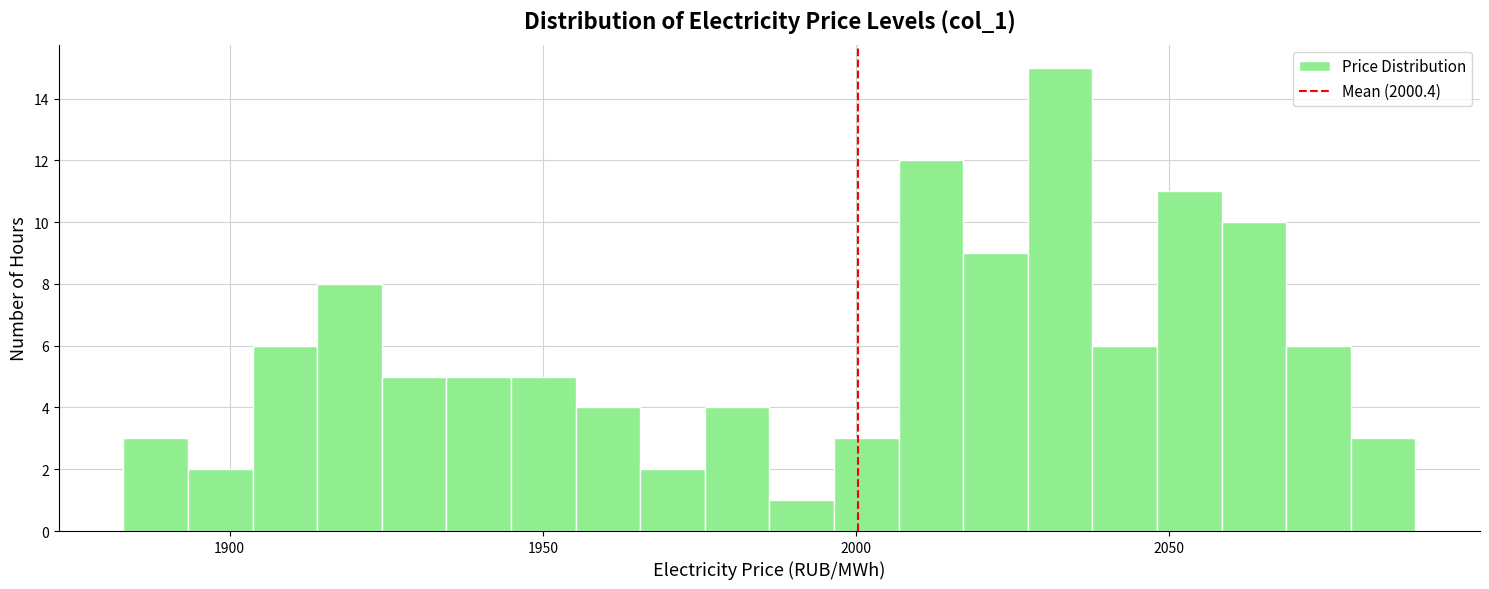

Read against the x-axis, roughly where is the centre of the tallest bar?

2035